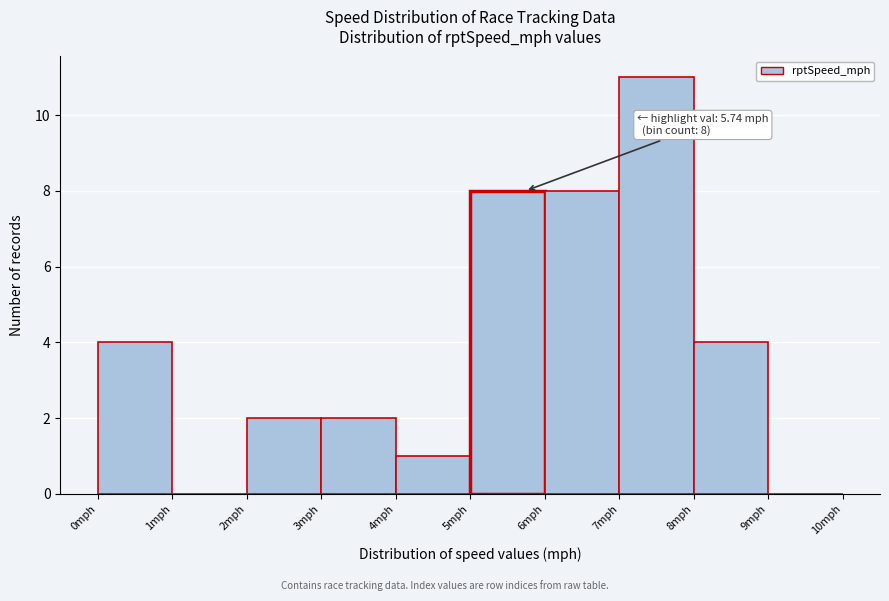

Which range on the x-axis has the tallest bar?

7 to 8